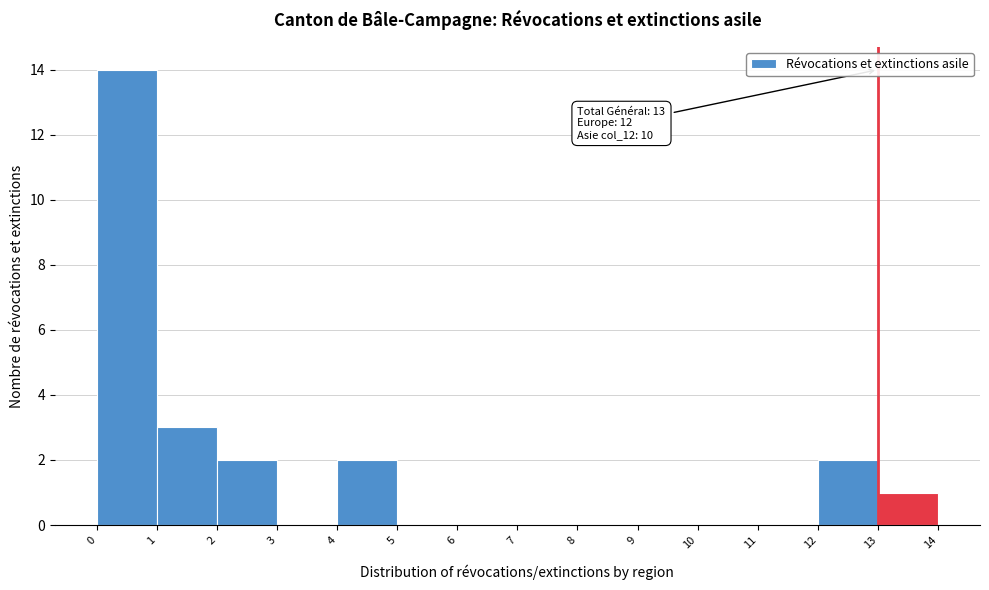

Which range on the x-axis has the tallest bar?

0 to 1